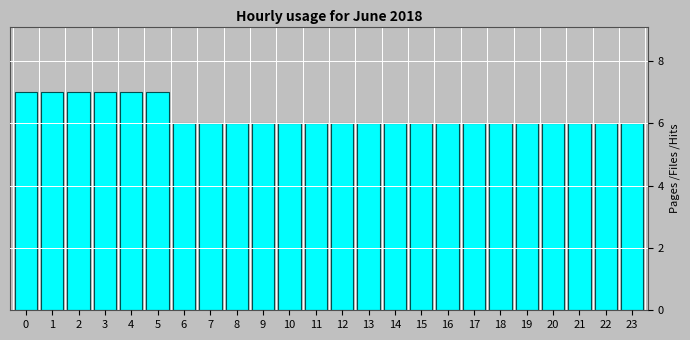

Reading left to right, what are all the values shown in this chart?

7	7	7	7	7	7	6	6	6	6	6	6	6	6	6	6	6	6	6	6	6	6	6	6